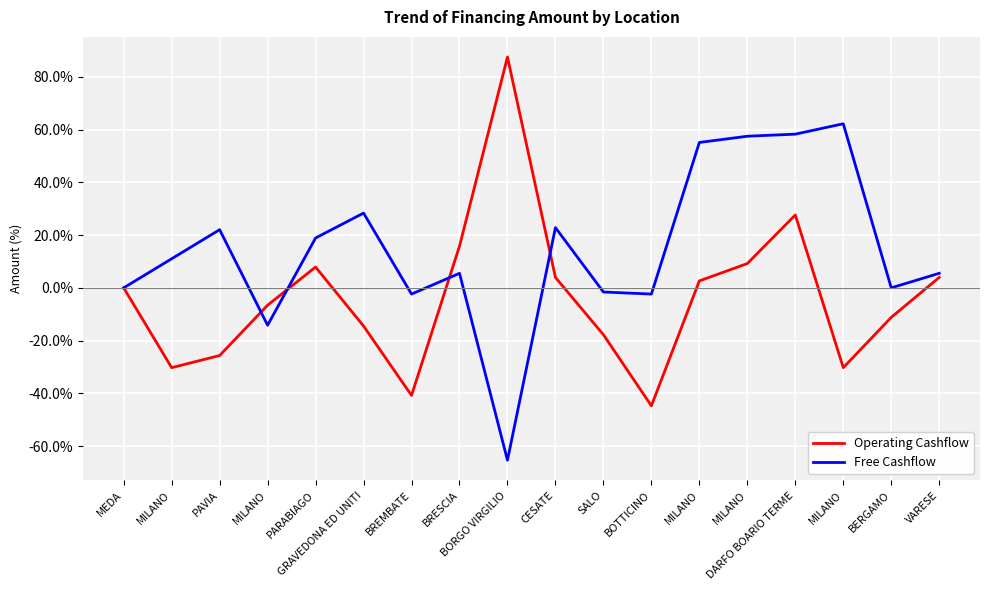

How many interior local valleys does the Free Cashflow series have?

5